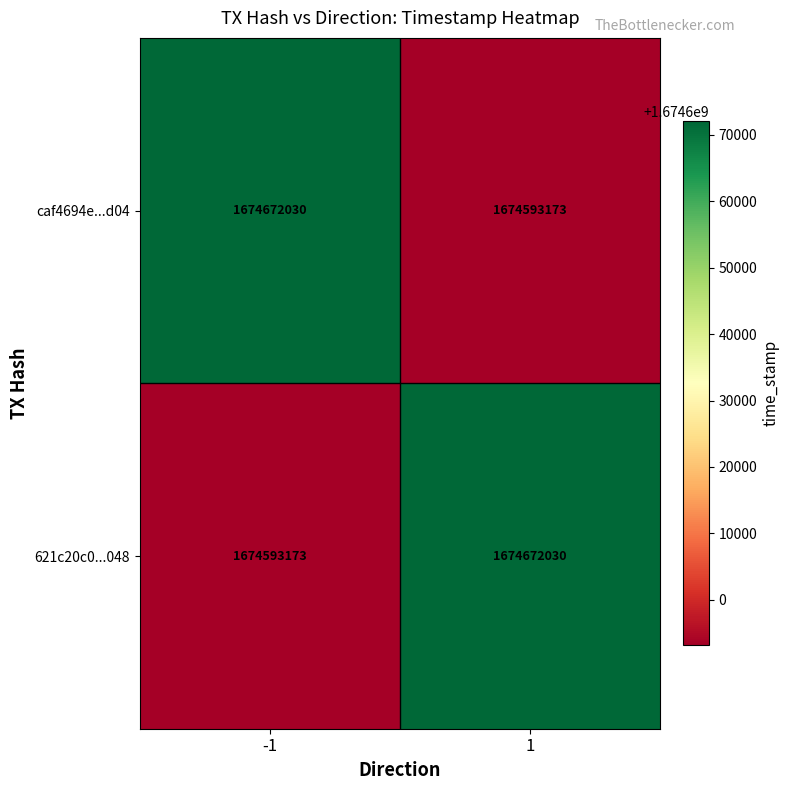

What is the spread (max minus min) of values at -1?

78857